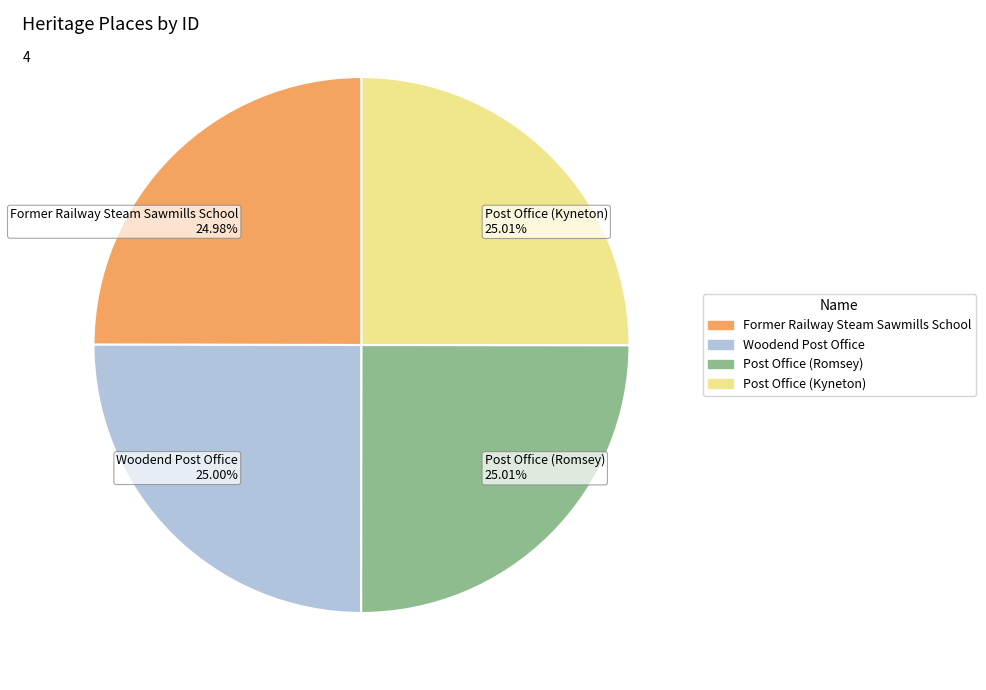

How many slices are in this pie chart?

4